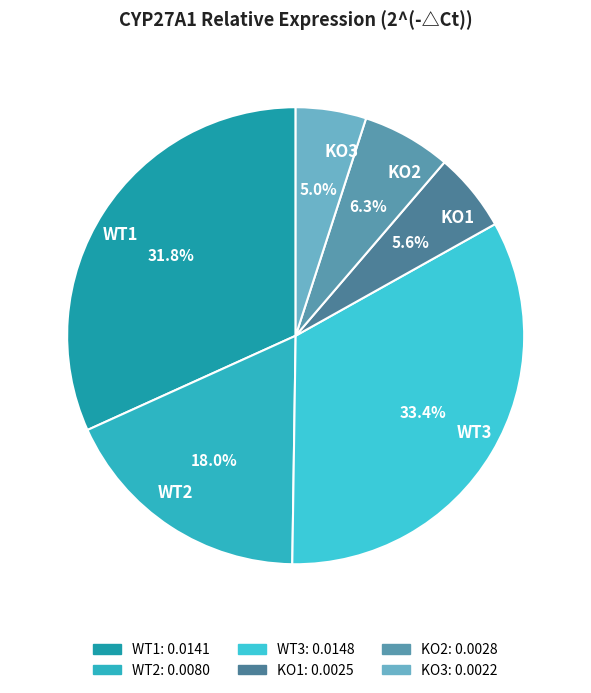

To the nearest percent, what portion does KO2 represent?

6%